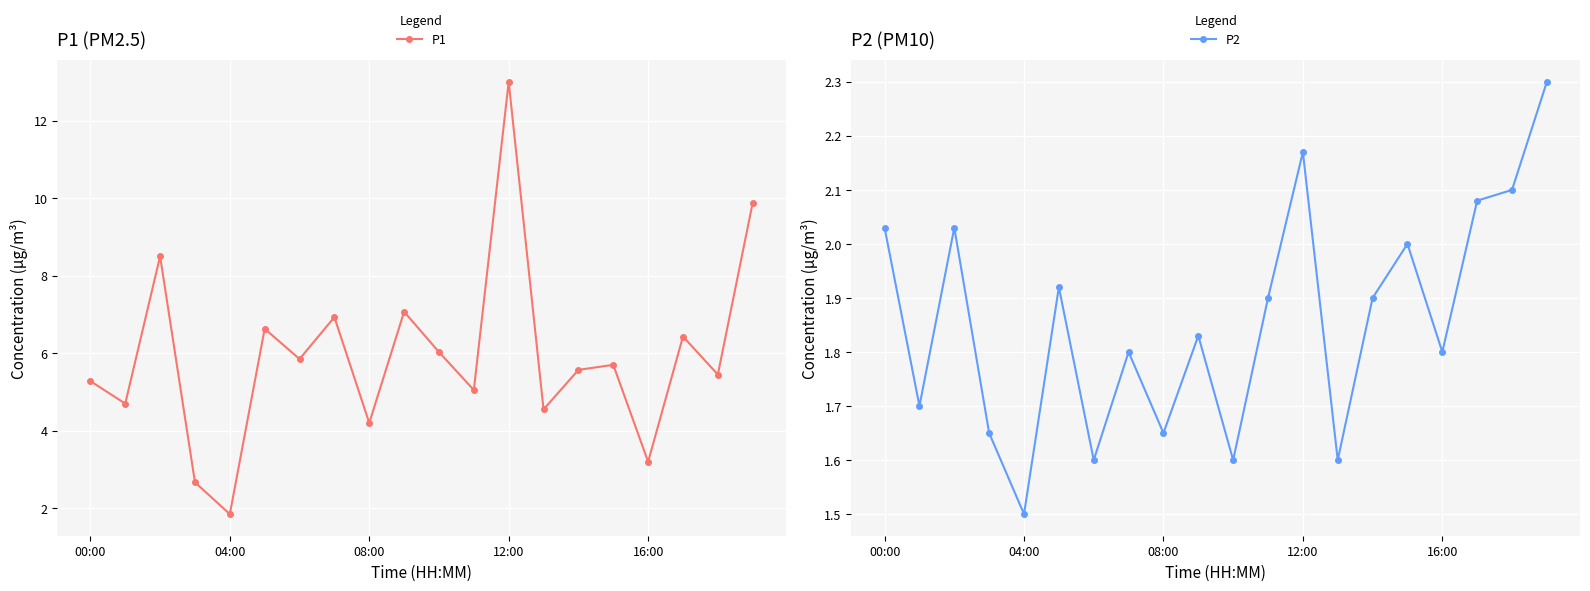

How many series are shown in this chart?

2